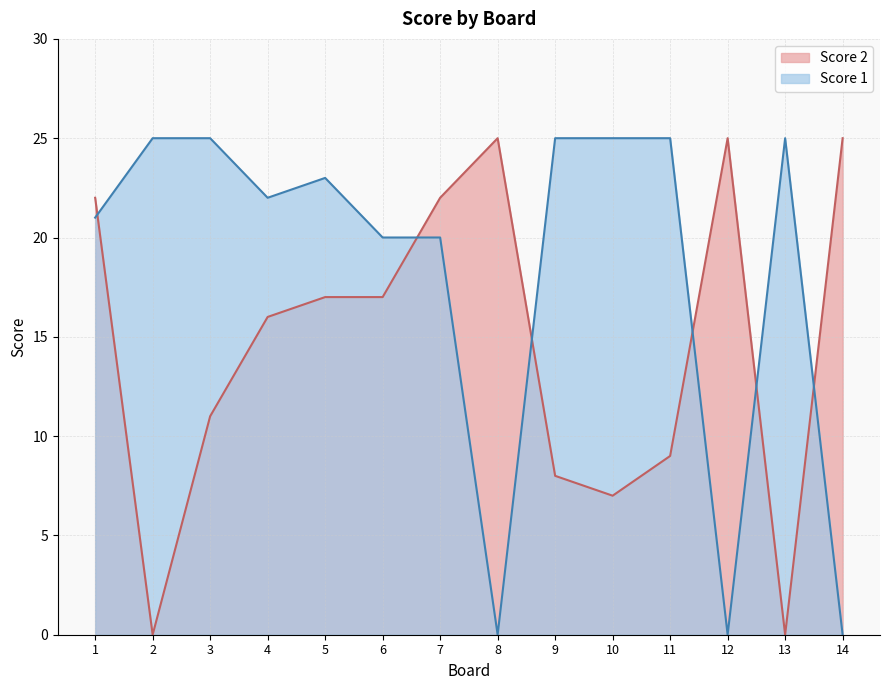

List the series in order of their overall mean, highest first.

Score 1, Score 2